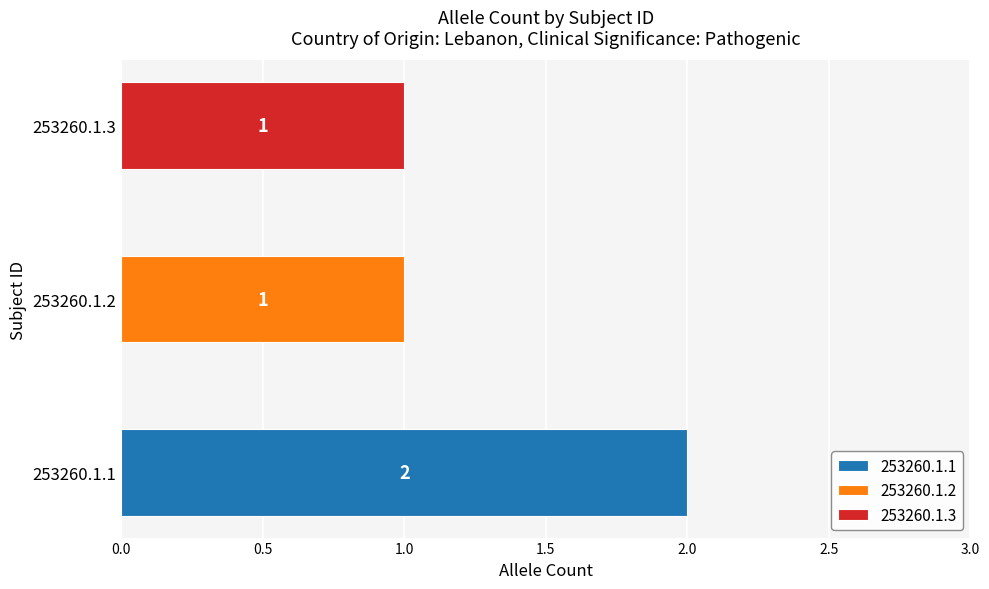

Is it true that the value at 253260.1.2 is 1?

True